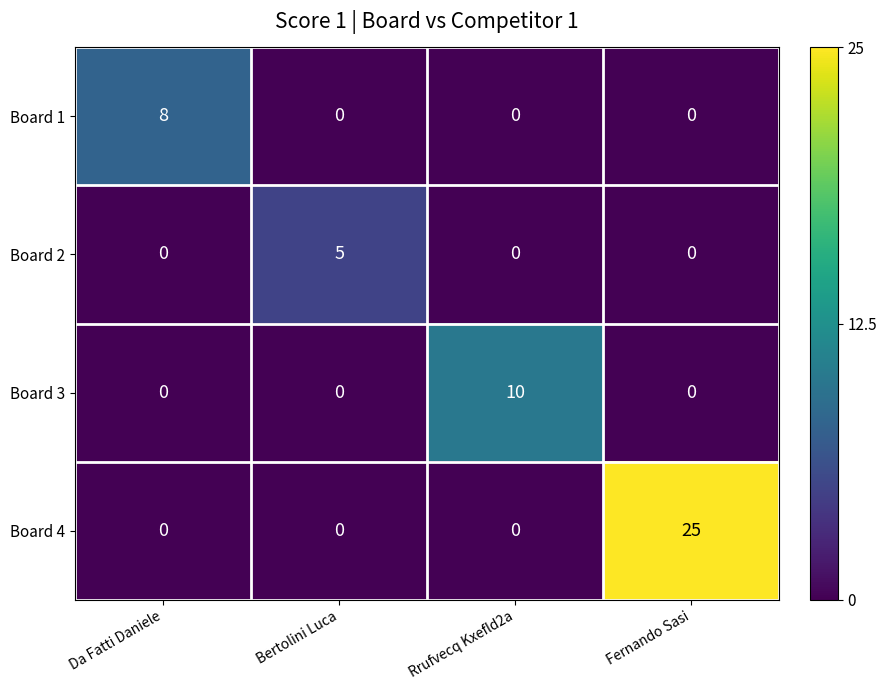

What is the sum of all Board 3 values?

10